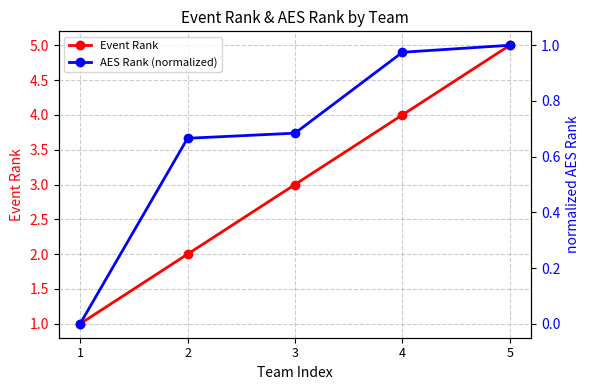

Rank the categories by Event Rank value from highest to lowest.

5, 4, 3, 2, 1